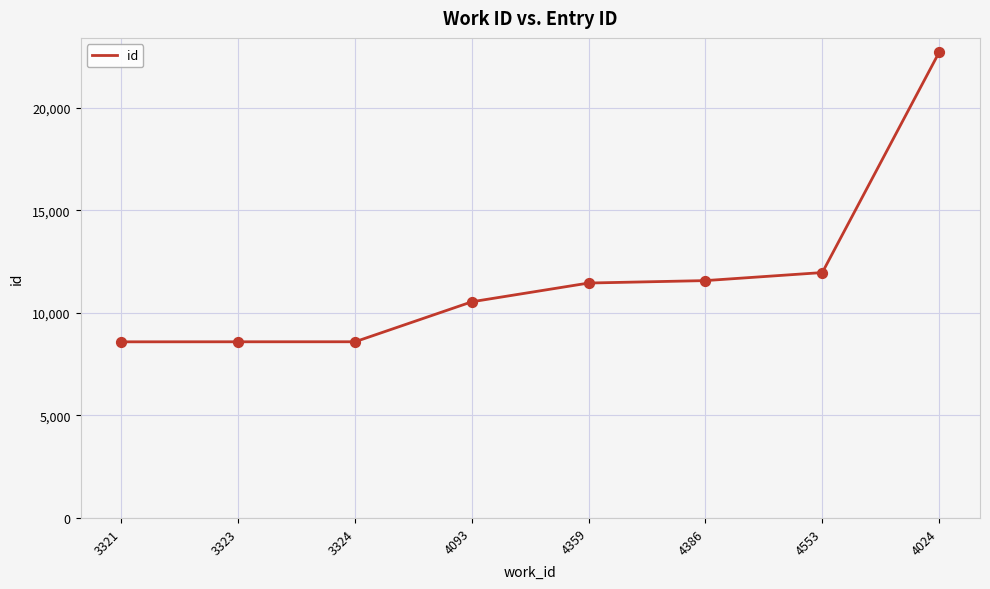

What is the change in value from 3321 to 4093?

+1953